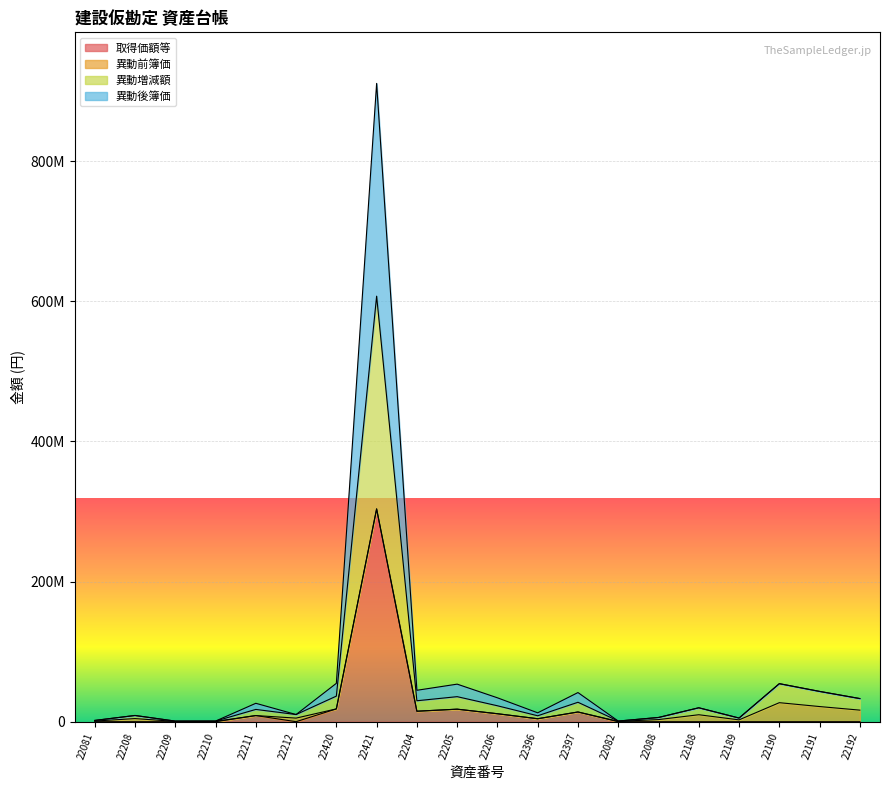

The value of 異動増減額 at 22082 is 473535. True or false?

False